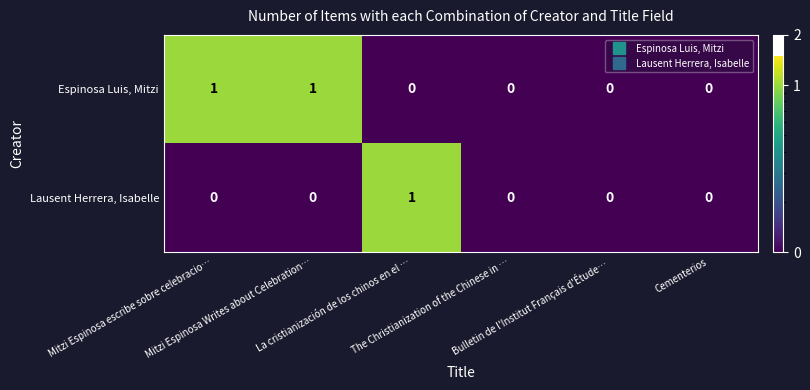

How many Espinosa Luis, Mitzi values are between 0 and 1?

6